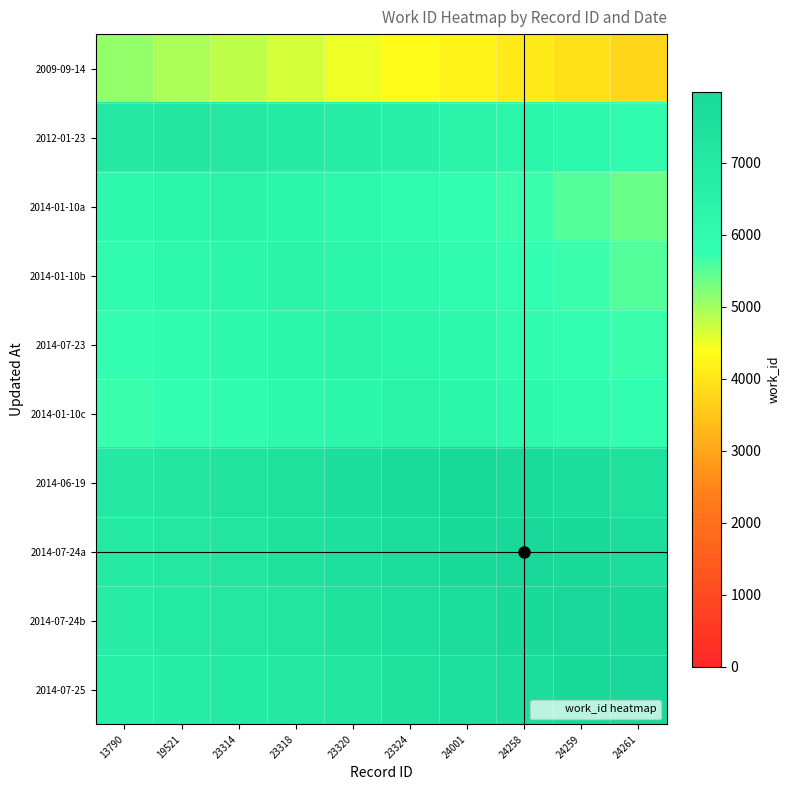

Rank the series at 23318 from lowest to highest value.

2009-09-14, 2014-01-10c, 2014-01-10a, 2014-07-23, 2014-01-10b, 2012-01-23, 2014-07-25, 2014-07-24b, 2014-07-24a, 2014-06-19